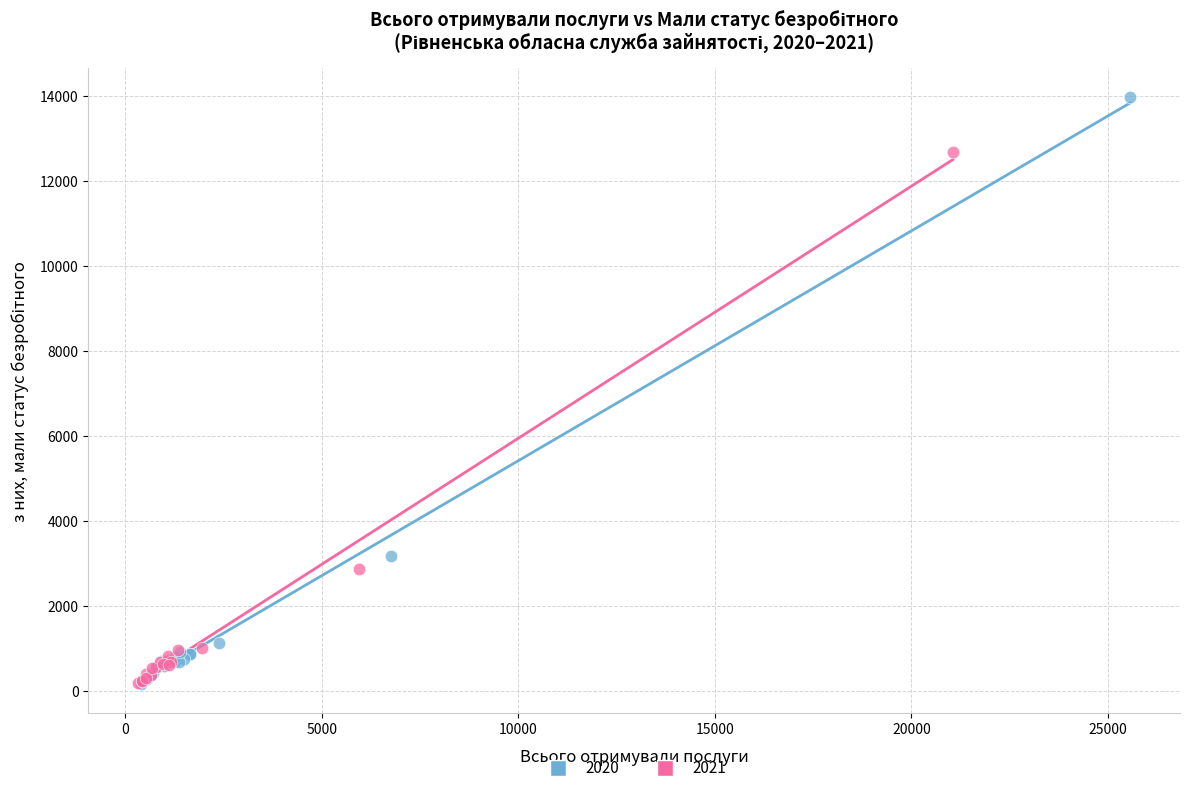

Which series has the largest Y range (max minus min)?

2020